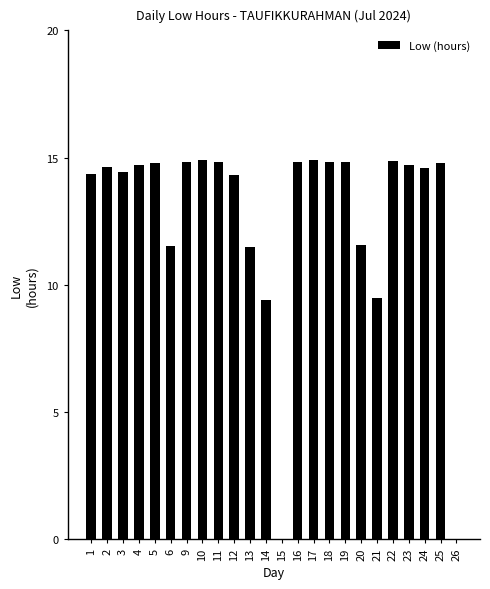

What is the sum of the values at 9 and 17?

29.7